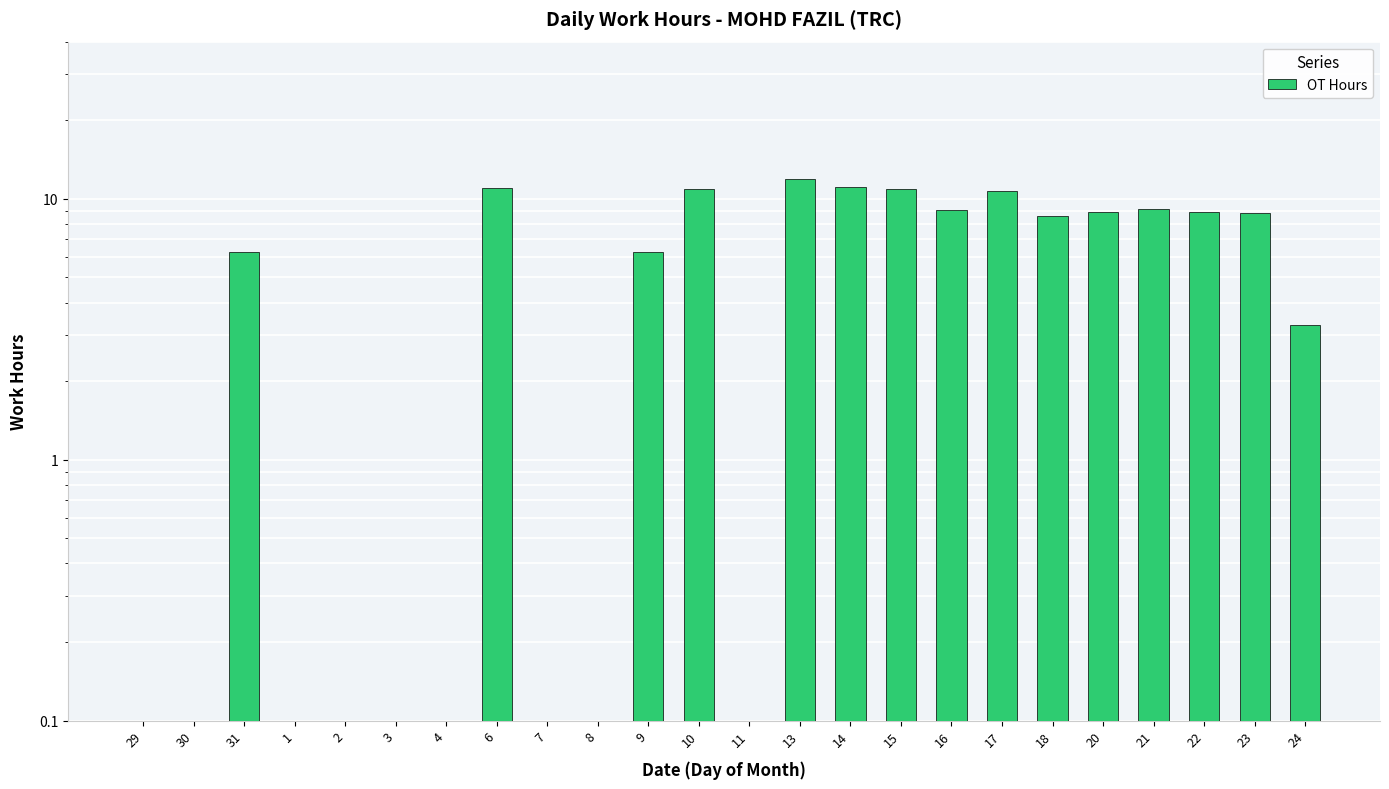

True or false: the data shows 5.5 at 11.

False